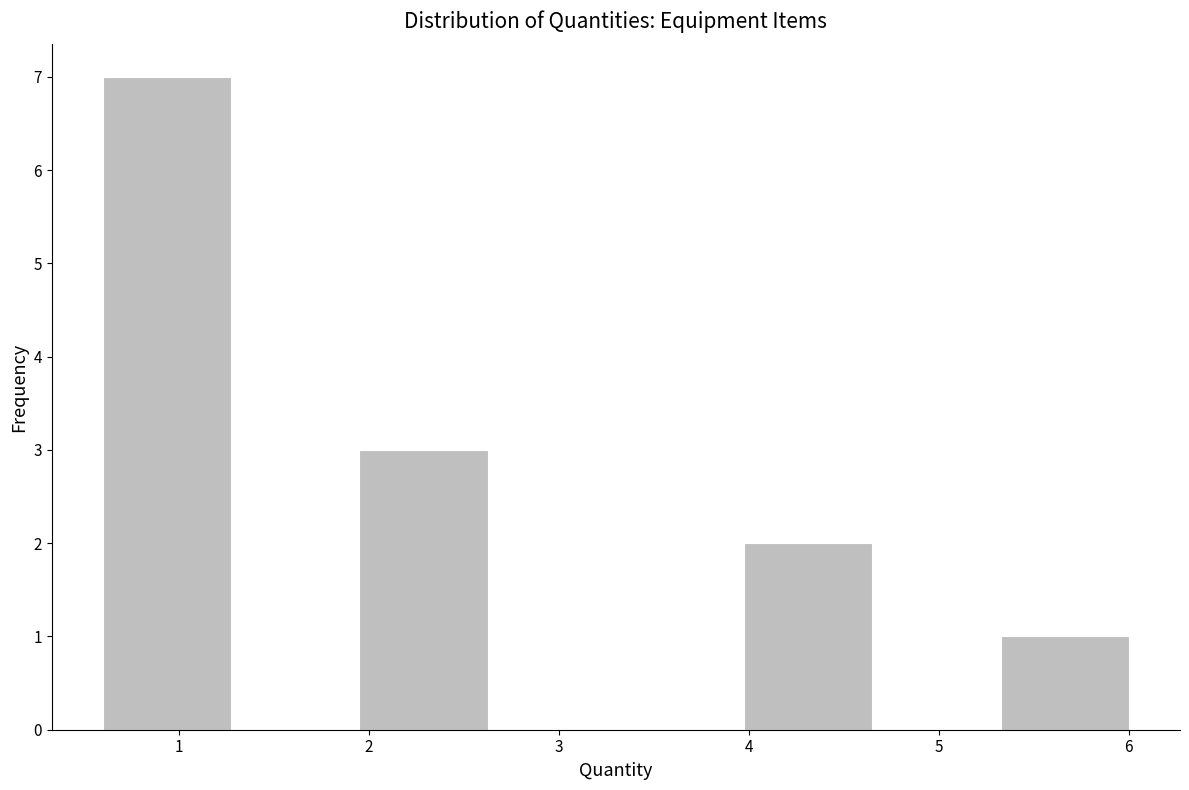

What is the height of the bar covering 0.6 to 1.3 on the x-axis? Neither the bar edges nor the heights are printed on the chart, so give them approximately, as read against the axes.

7